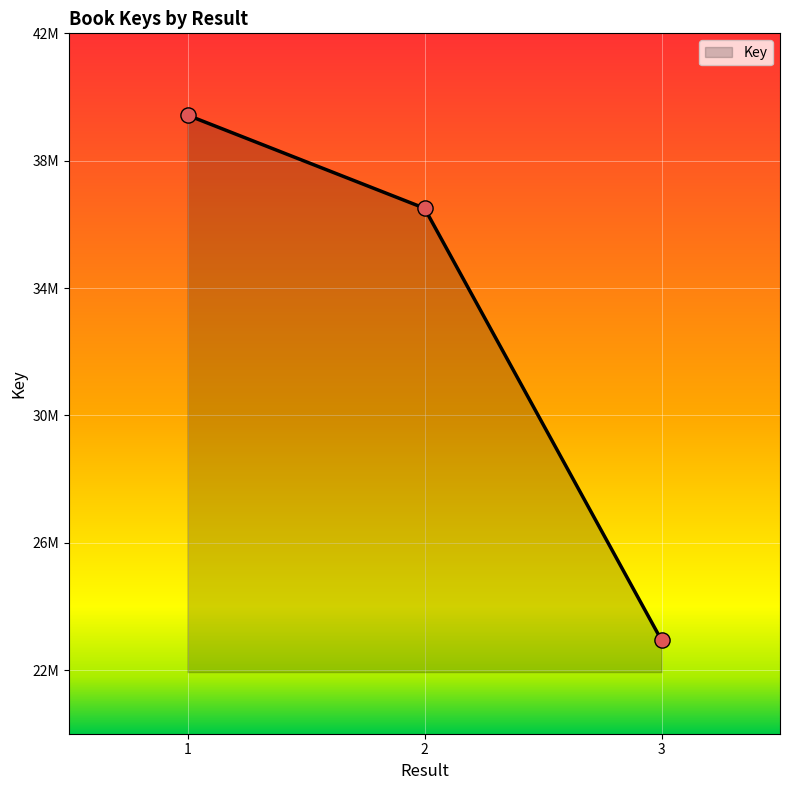

Between 3 and 1, which is larger?

1